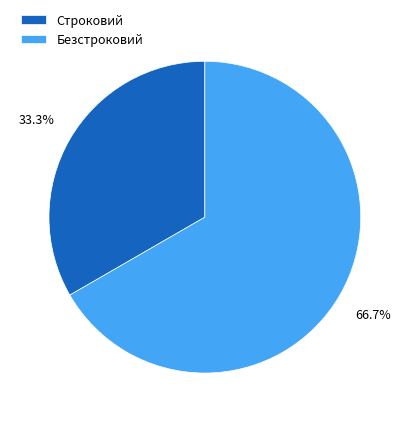

How many slices are in this pie chart?

2